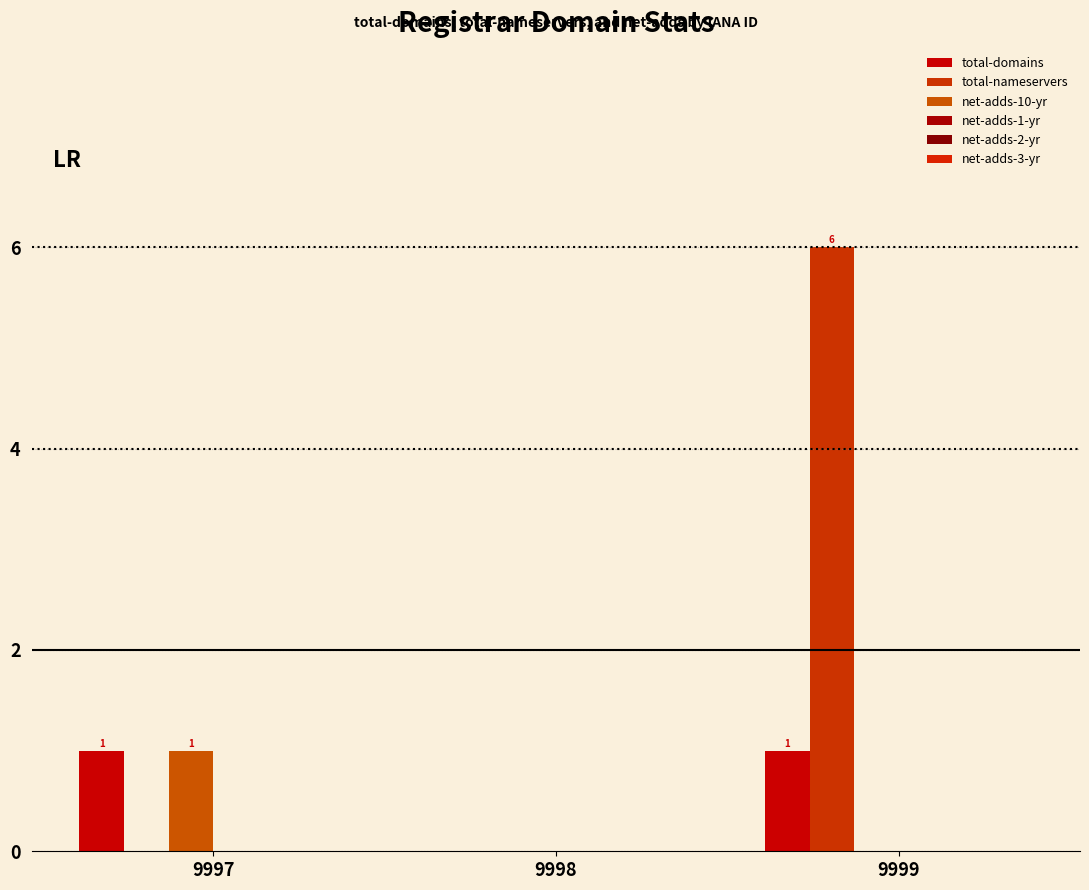

Rank the series at 9999 from highest to lowest value.

total-nameservers, total-domains, net-adds-10-yr, net-adds-1-yr, net-adds-2-yr, net-adds-3-yr